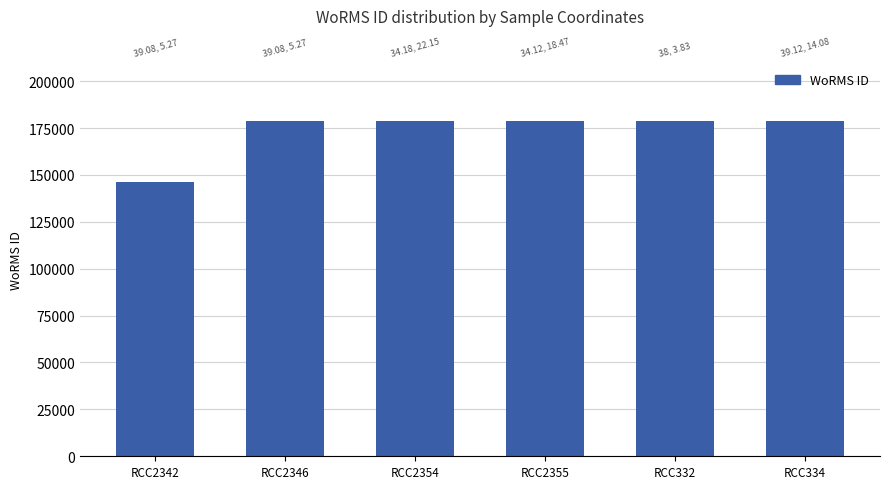

What is the label of the 2nd bar from the left?

RCC2346